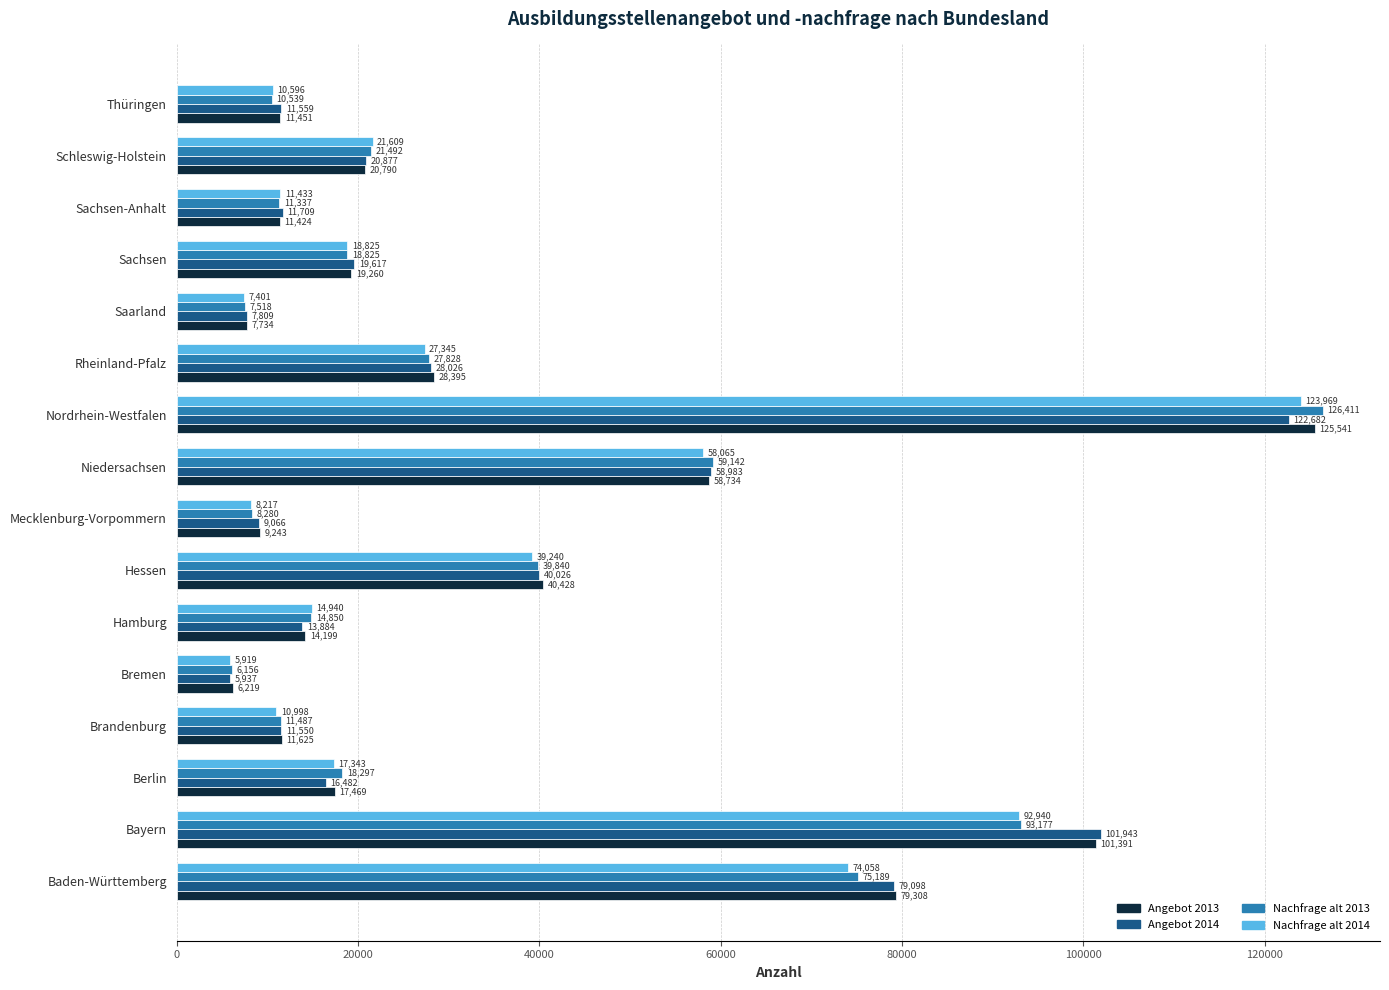

Rank the series by their maximum value, from highest to lowest.

Nachfrage alt 2013, Angebot 2013, Nachfrage alt 2014, Angebot 2014